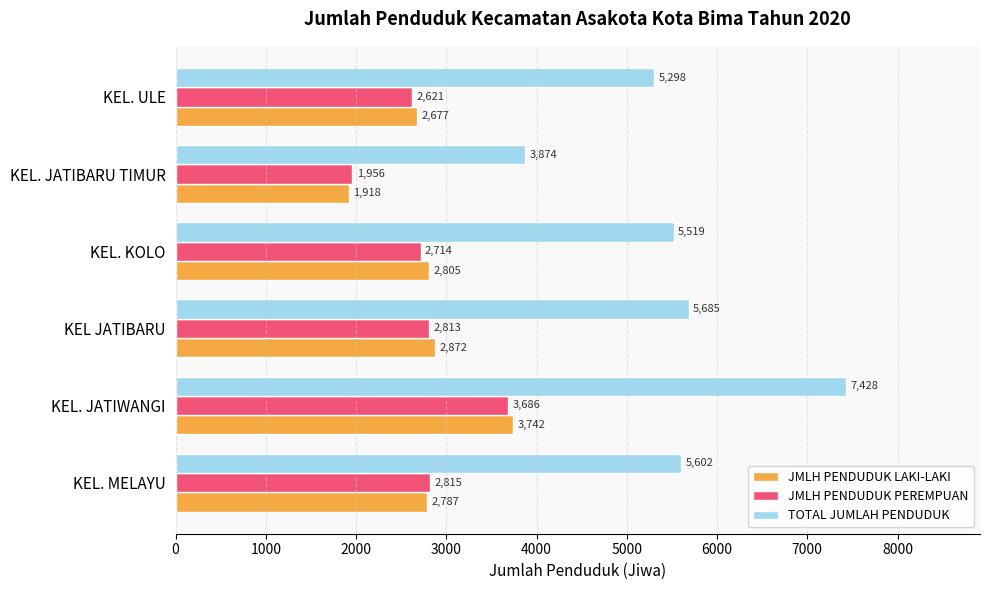

List the series in order of their peak value, lowest first.

JMLH PENDUDUK PEREMPUAN, JMLH PENDUDUK LAKI-LAKI, TOTAL JUMLAH PENDUDUK